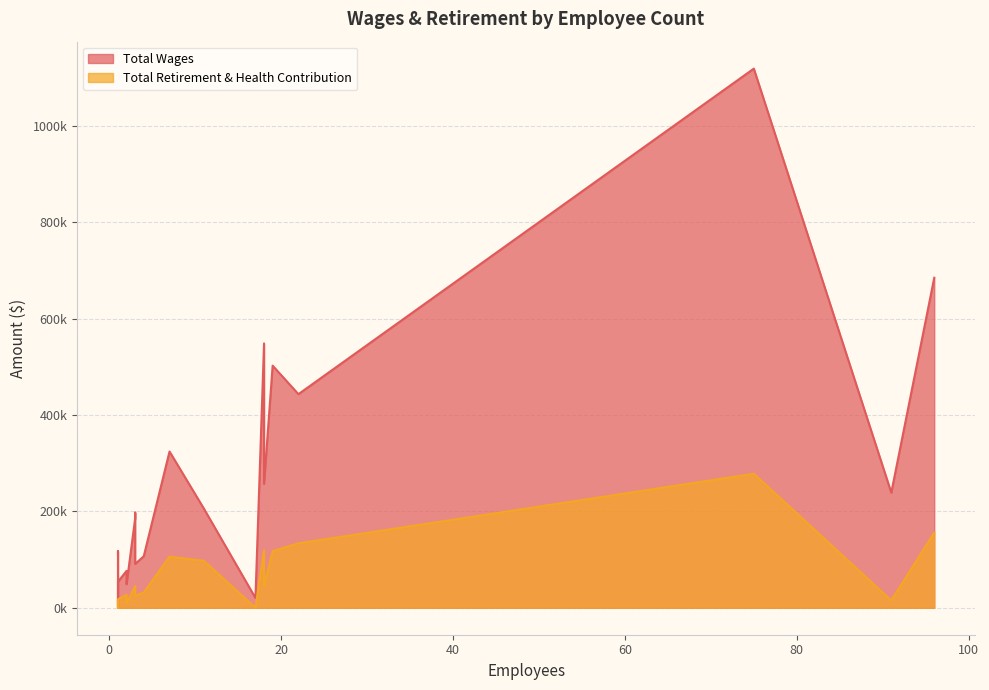

Which series changed the most between 75 and 3?

Total Wages